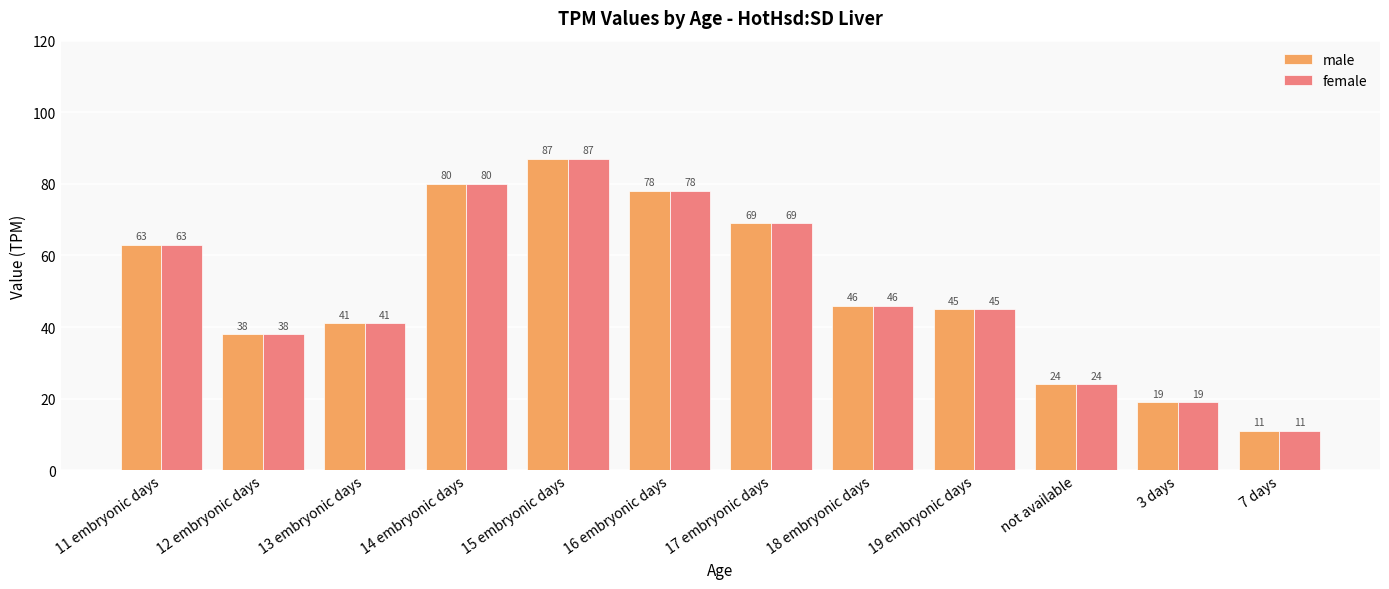

What is the sum of all female values?

601